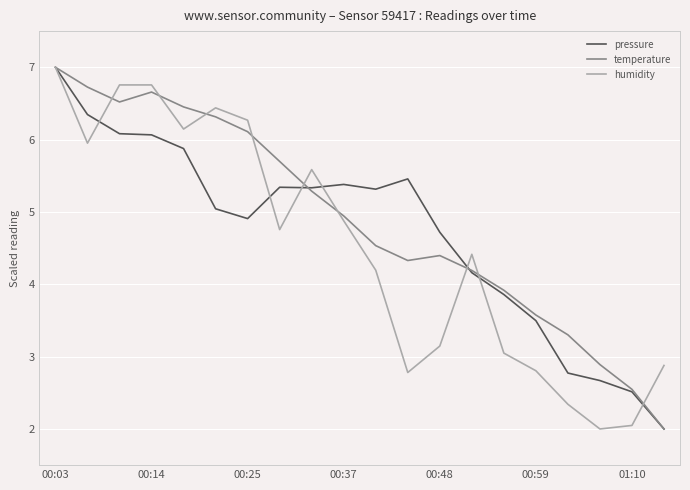

What is the lowest value of the temperature series?

2.0